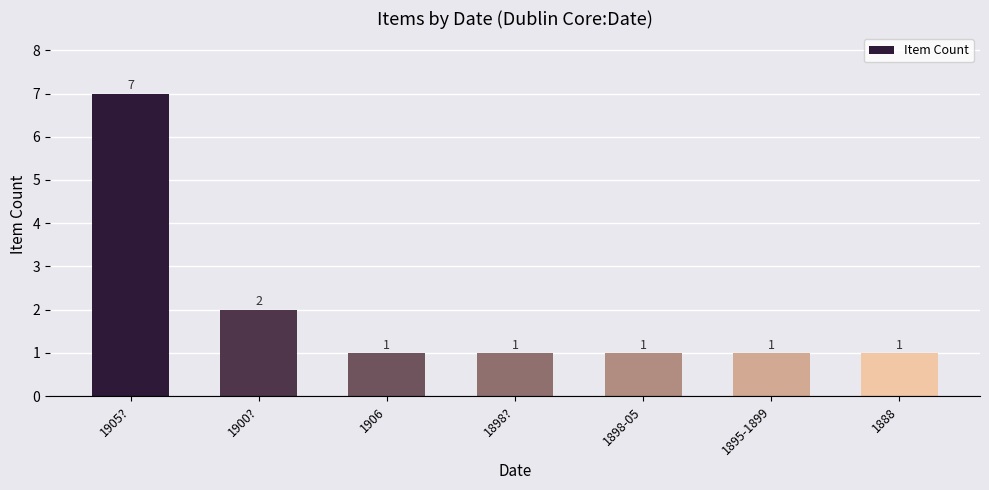

Reading left to right, list all the values displayed in this chart.

1905?=7	1900?=2	1906=1	1898?=1	1898-05=1	1895-1899=1	1888=1